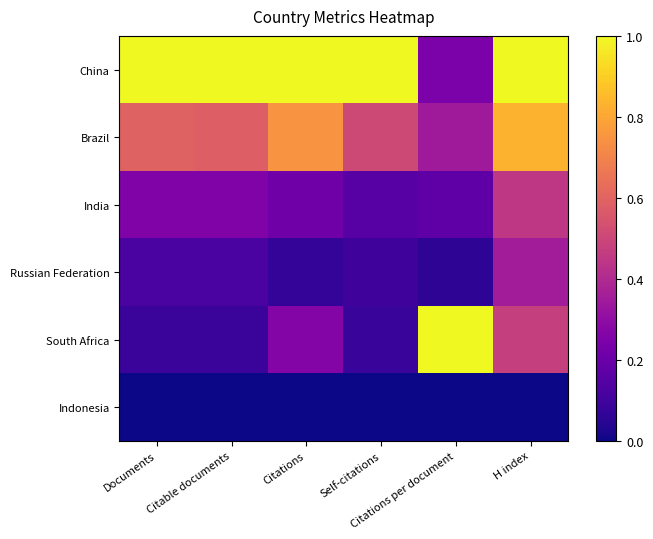

List the series in order of their peak value, highest first.

China, South Africa, Brazil, India, Russian Federation, Indonesia